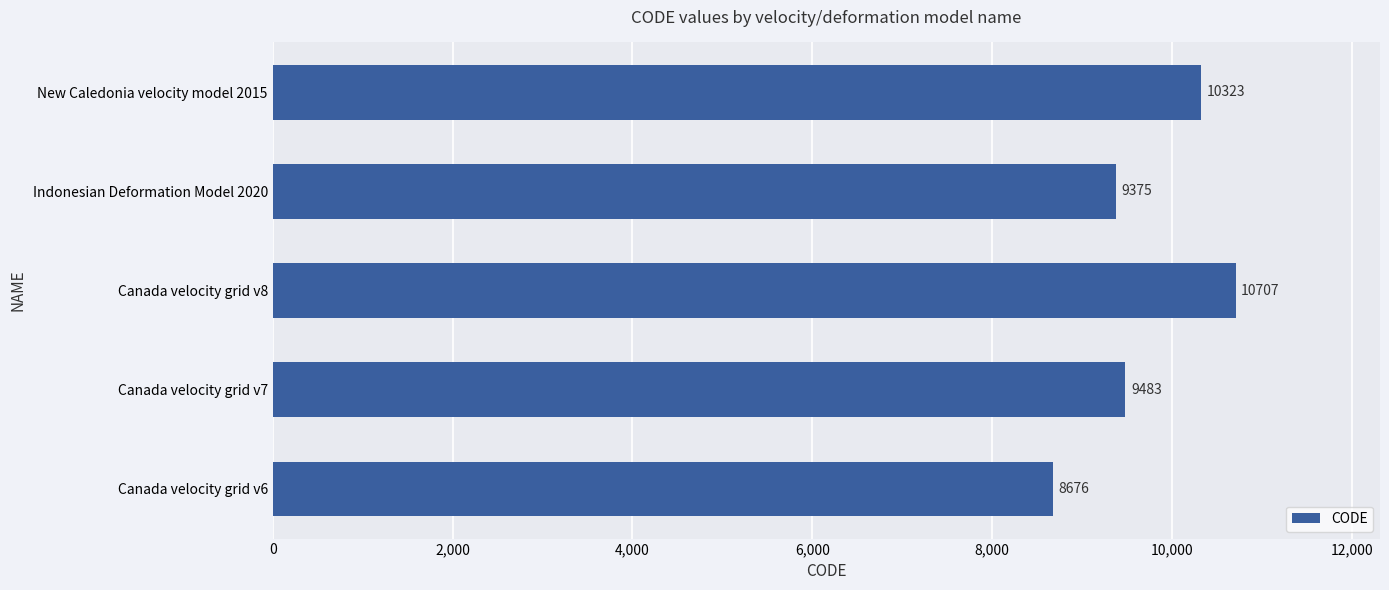

What value does the data have at Canada velocity grid v6?

8676